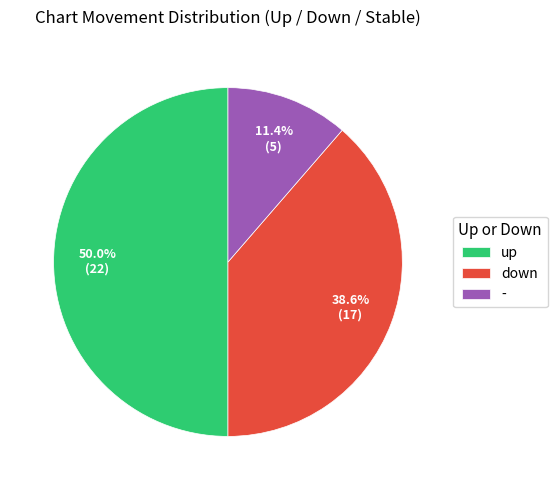

What is the smallest slice in the pie chart?

-